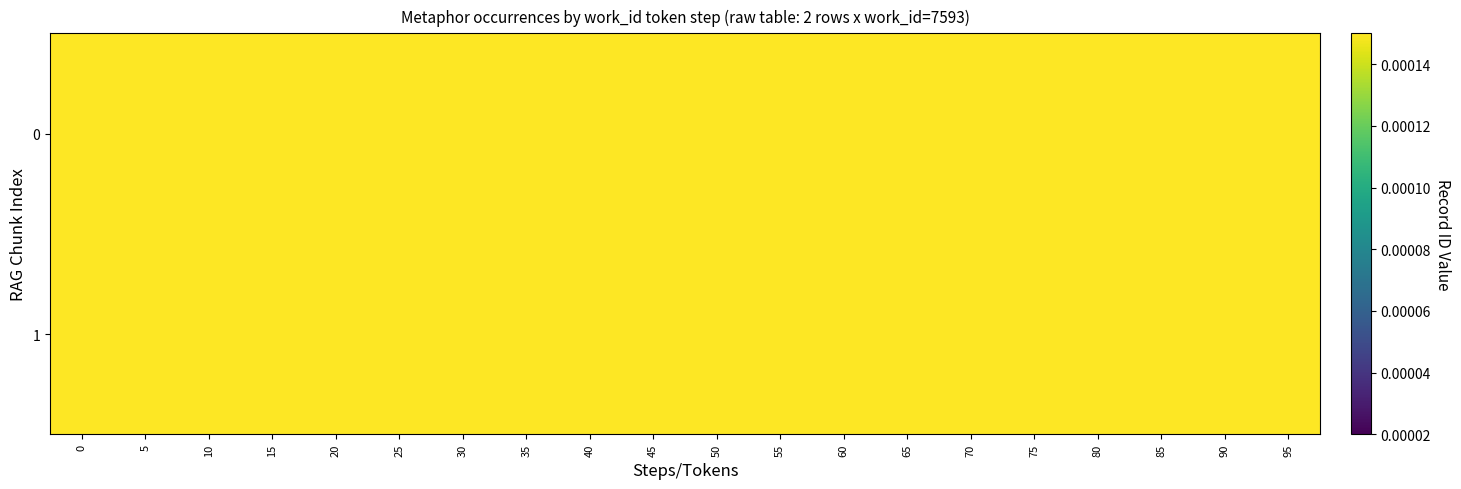

Which series has the largest total across all categories?

1